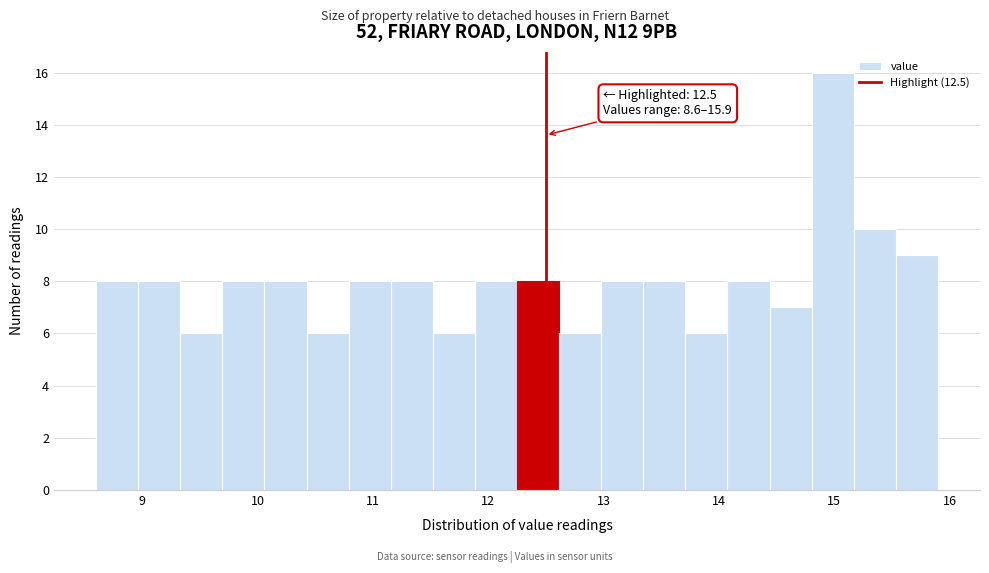

Read against the x-axis, roughly where is the centre of the tallest bar?

15.0